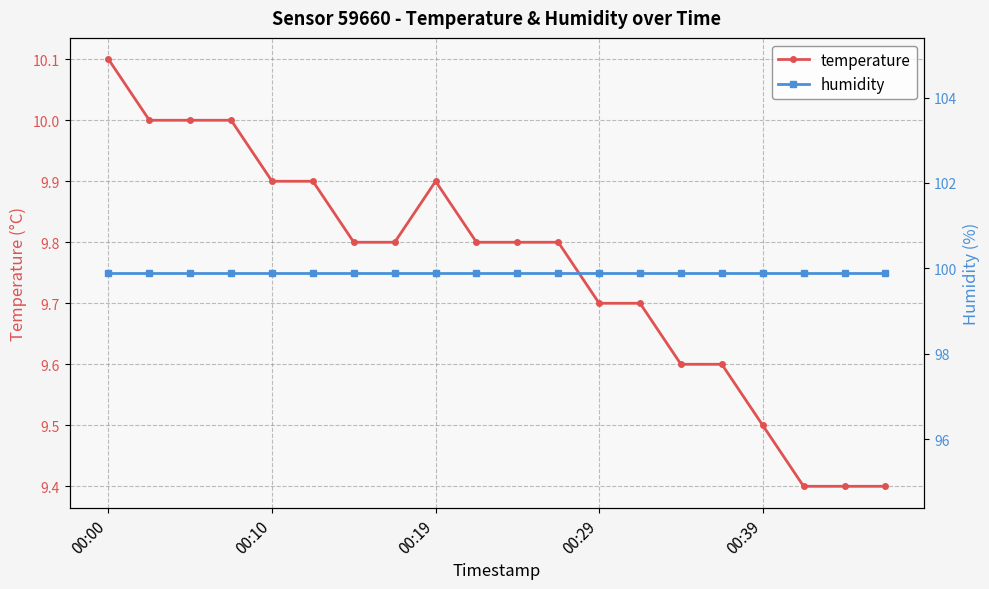

What is the value of the temperature point at the 10th from the left?

9.8